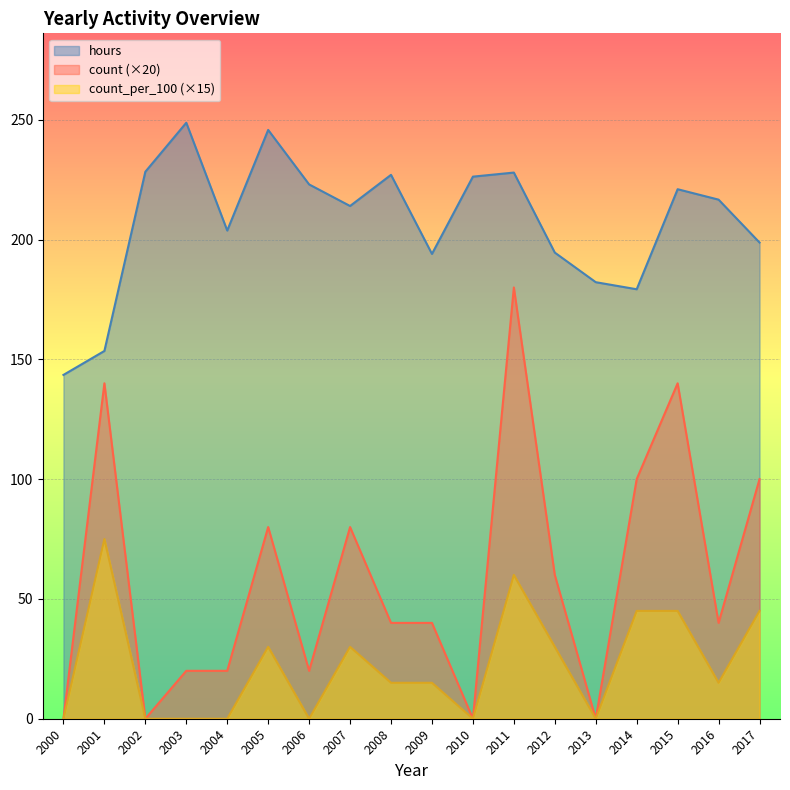

What is the value of the count point at the 4th from the left?

20.0